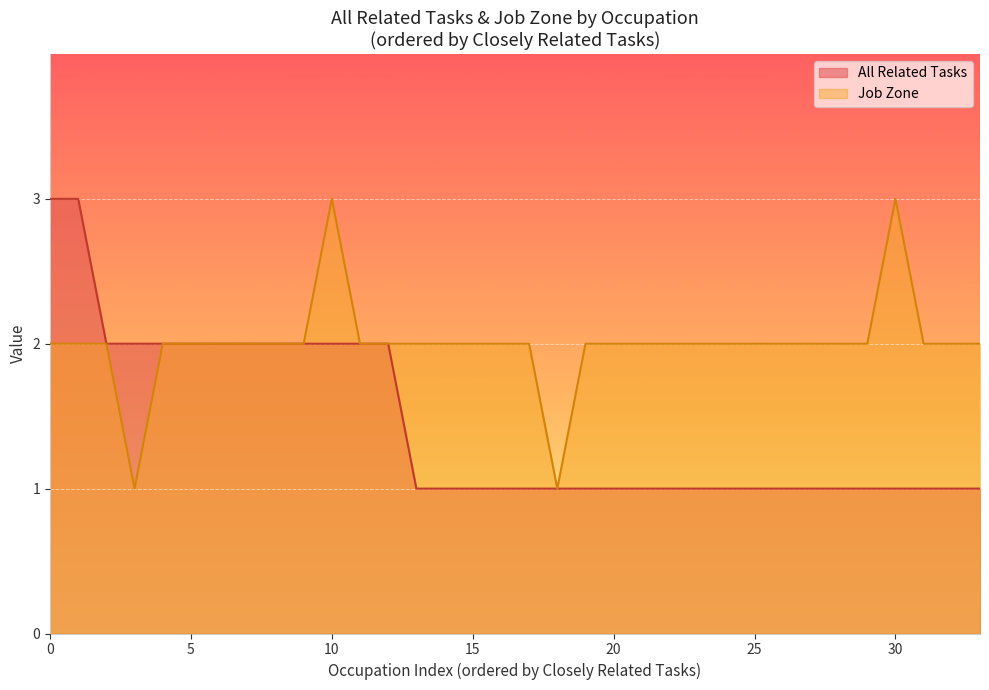

The value of Job Zone at 10 is 1. True or false?

False